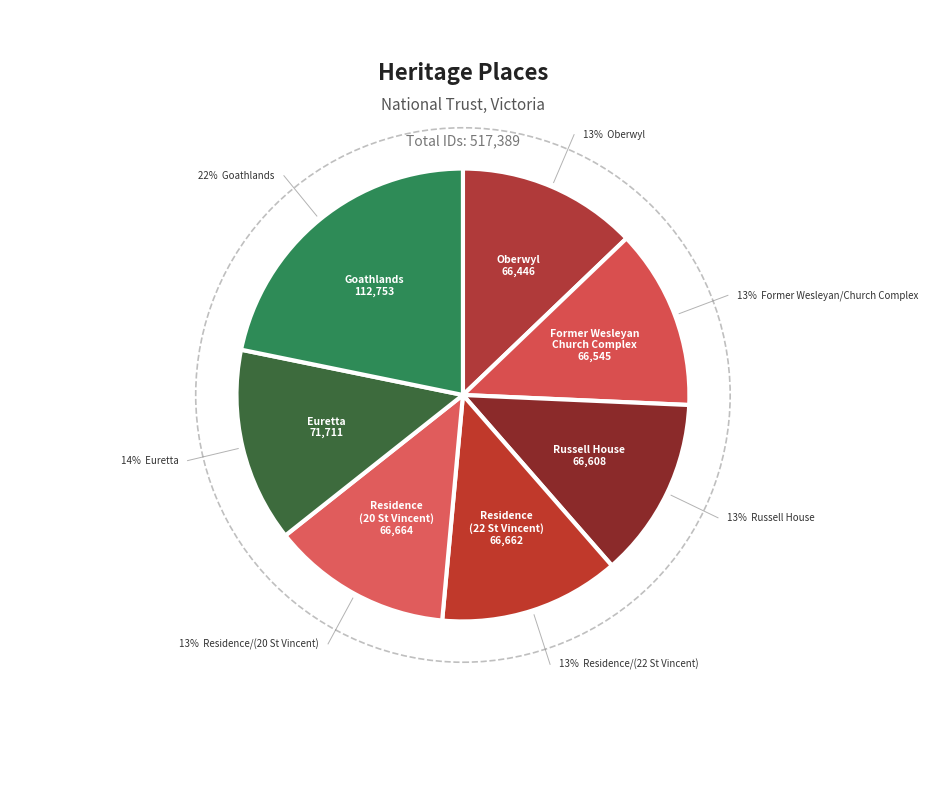

To the nearest percent, what portion does Residence
(20 St Vincent) represent?

13%